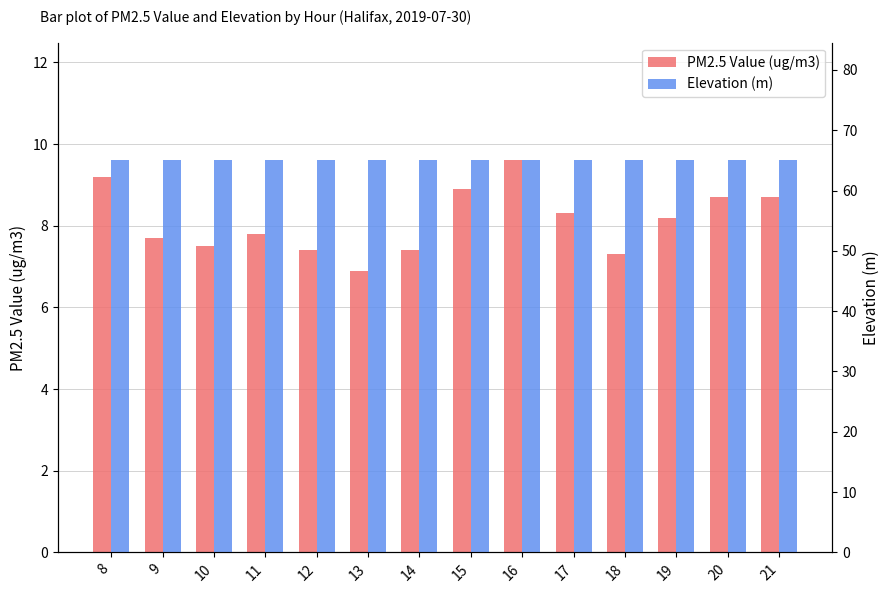

What are all the series names shown in the legend?

PM2.5 Value (ug/m3), Elevation (m)